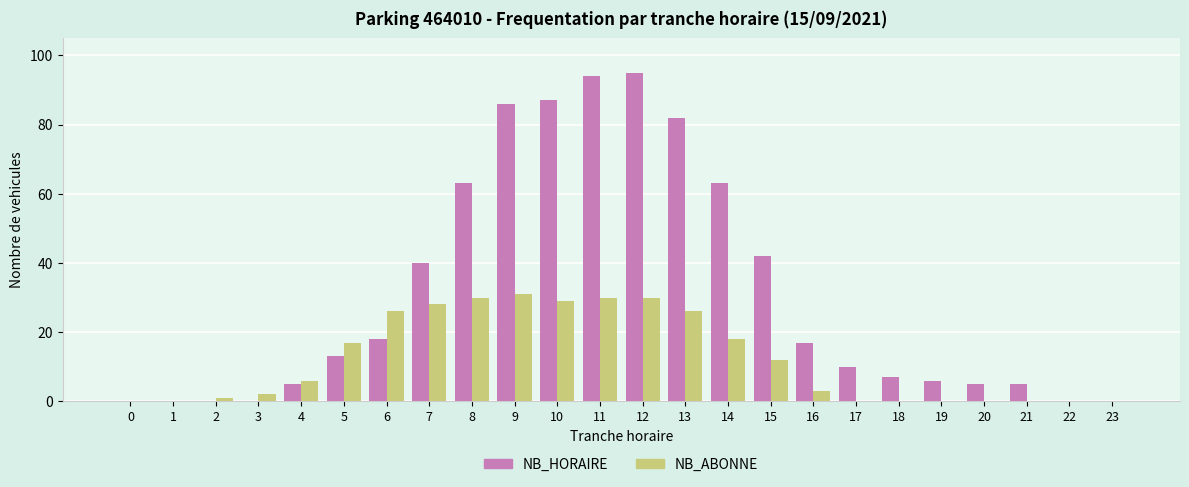

The NB_HORAIRE series shows 3 at 17. True or false?

False